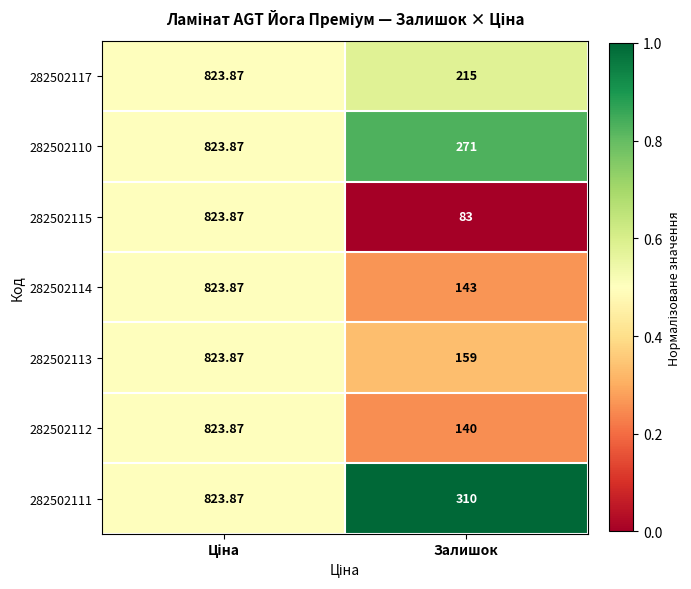

At which category does the chart reach its minimum across all series?

Залишок